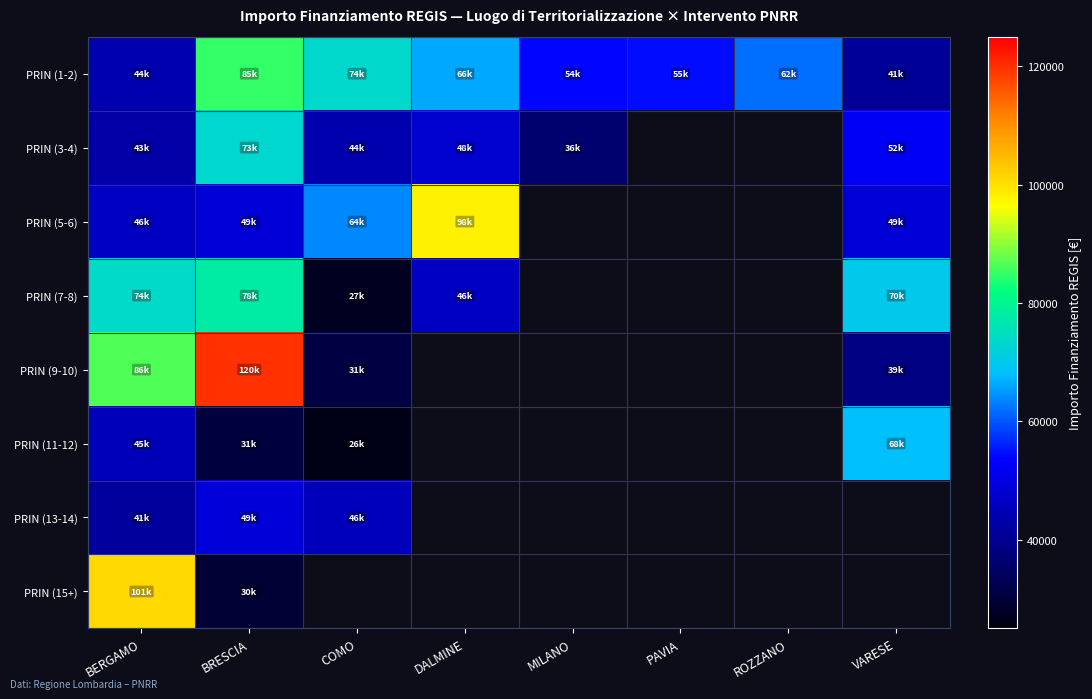

What is the highest value of the PRIN (11-12) series?

68180.1